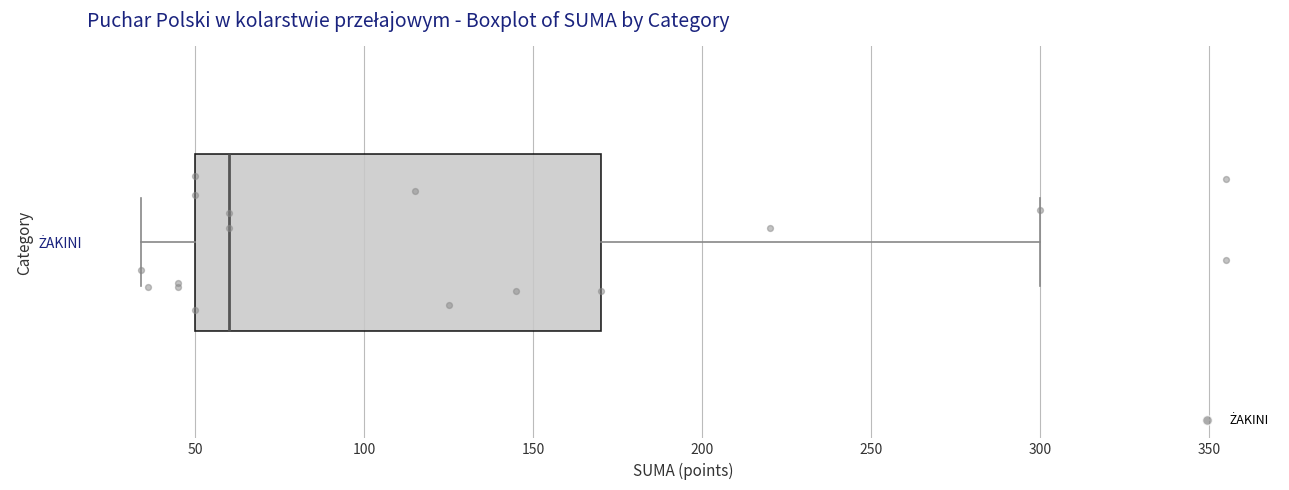

Read this box plot against the x-axis: the position of the median line, the range covered by the box, and the ends of both whiskers. The values are not printed on the chart, so give them approximately, as read against the axis.

median 60, box 50 to 170, whiskers 35 to 300